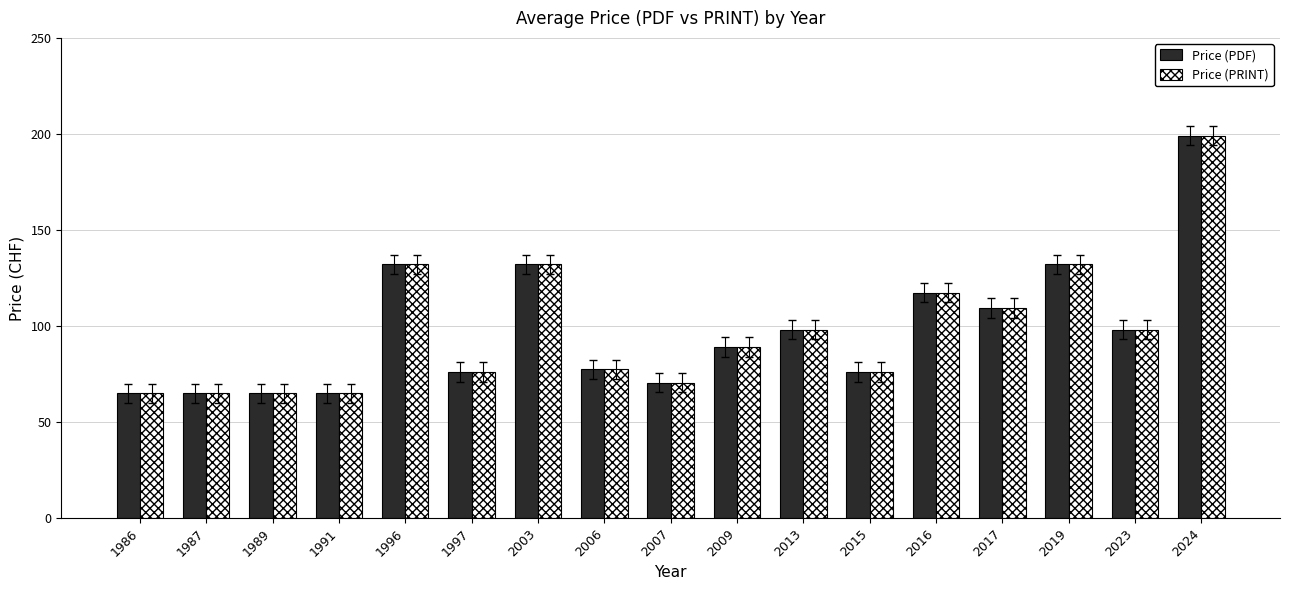

True or false: Price (PDF) has a value of 65.0 at 1991.

True